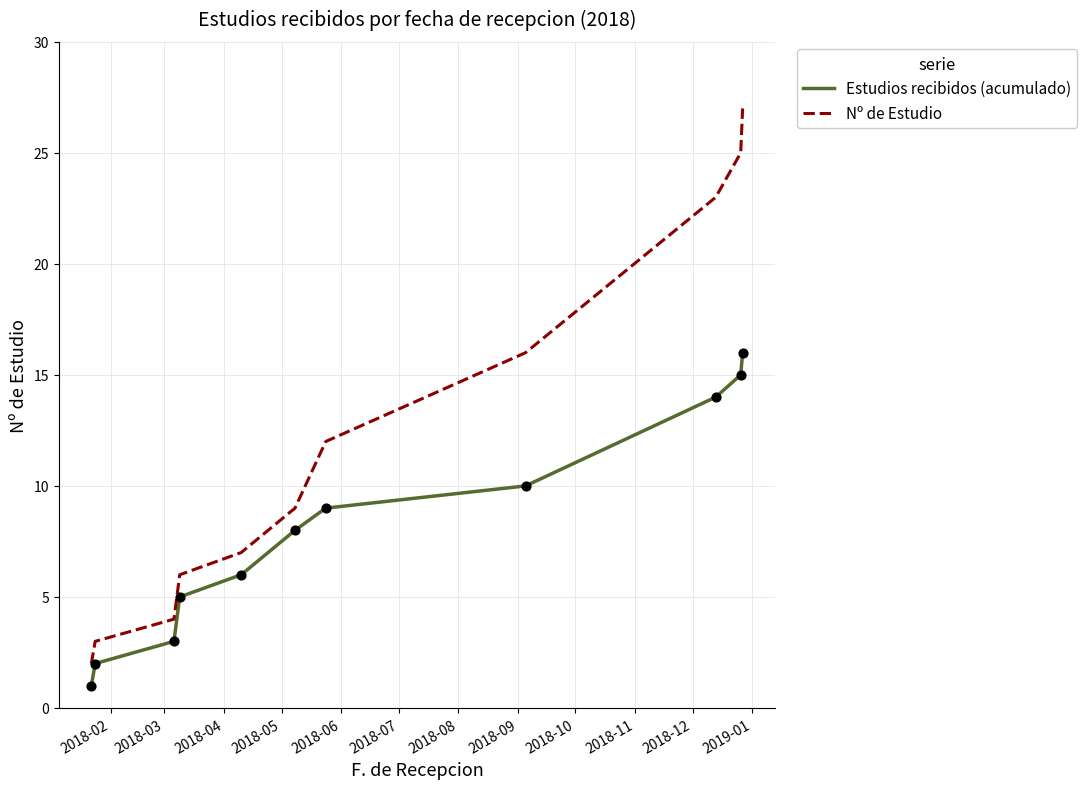

At how many categories does at least one series exceed 18?

3